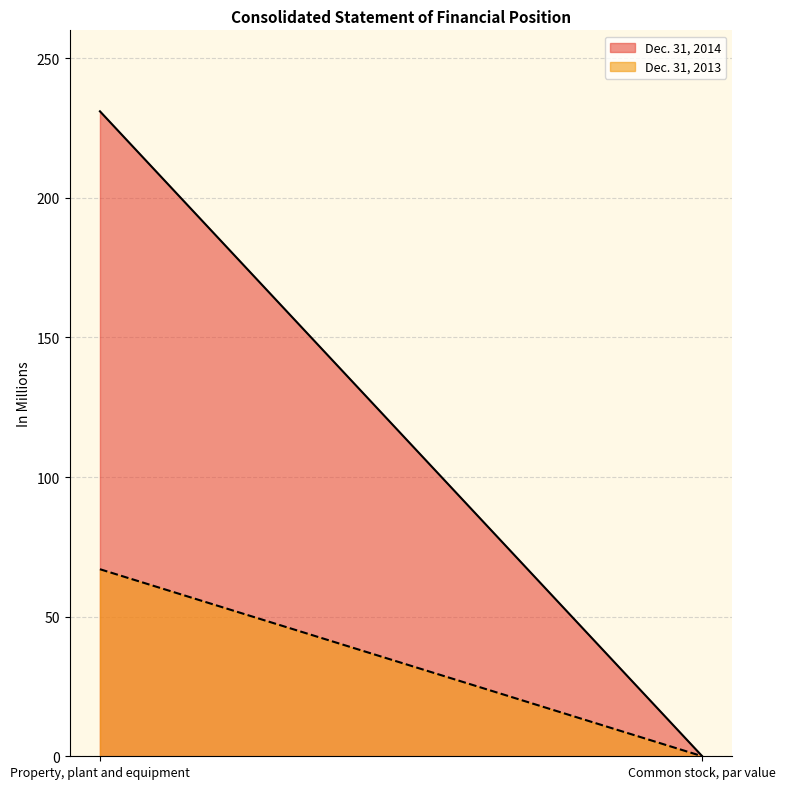

How many categories are shown in the chart?

300